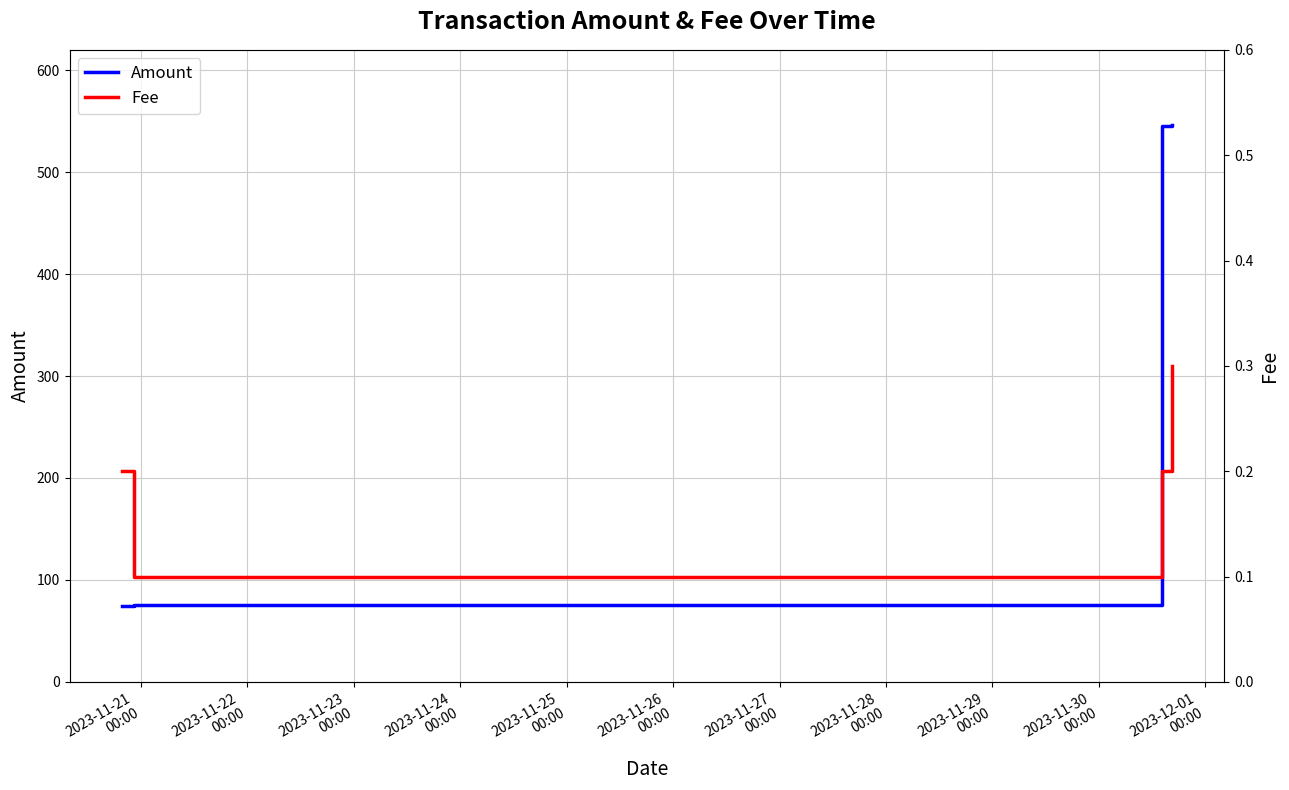

At which label is Fee closest to 0?

2023-11-22
00:00